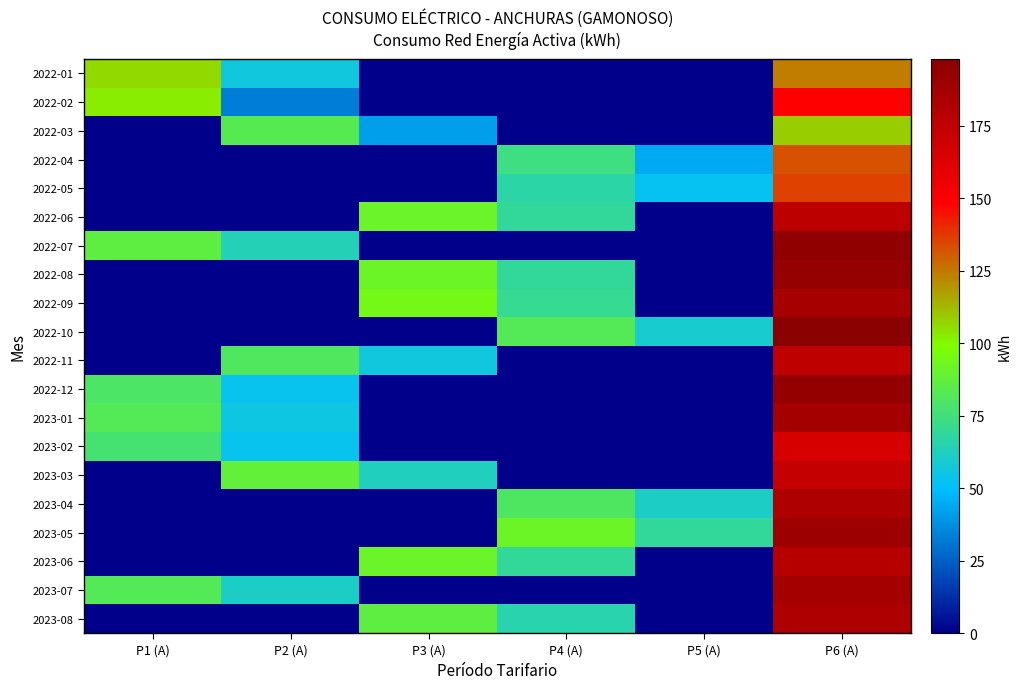

What is the total value across all series at P5 (A)?

285.2